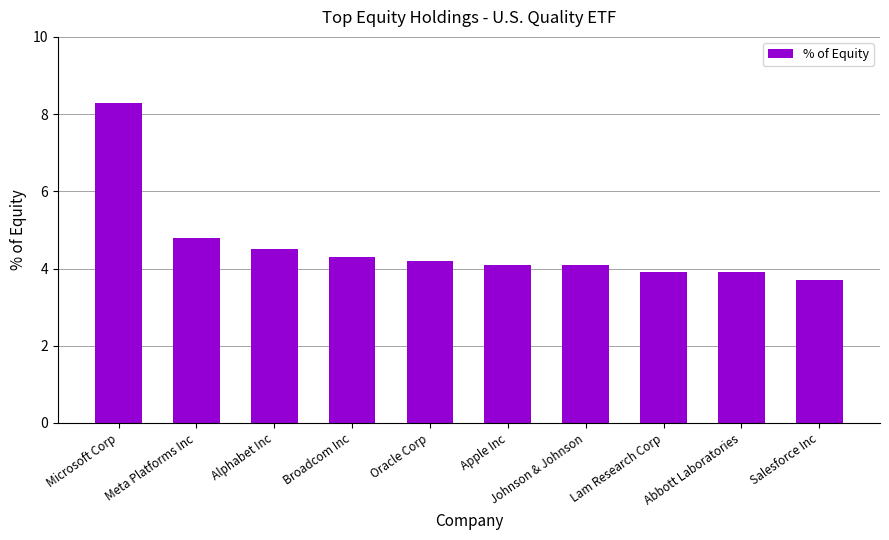

What position from the left is Johnson & Johnson?

7